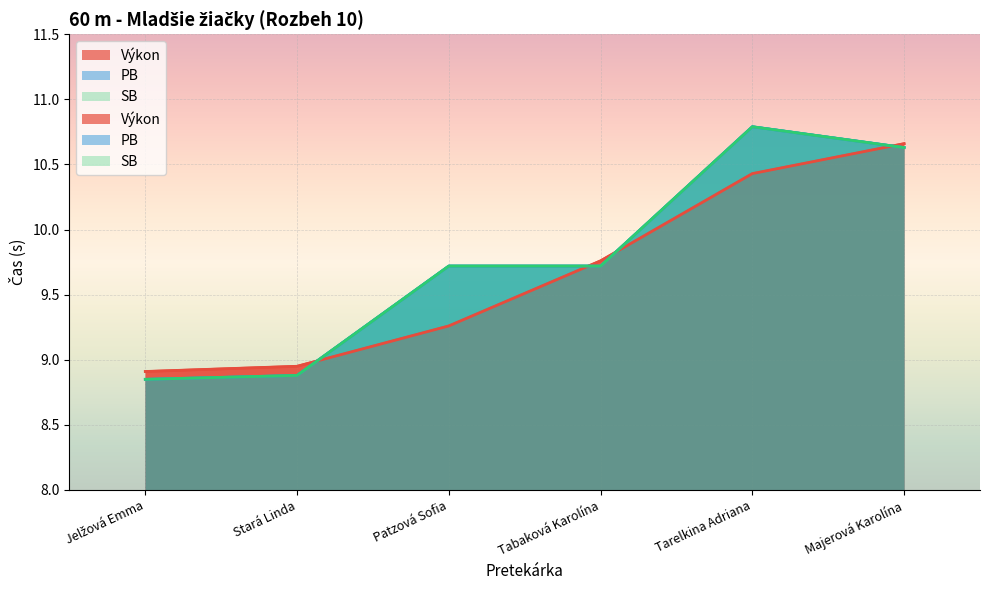

What value does the Výkon series have at Tarelkina Adriana?

10.4